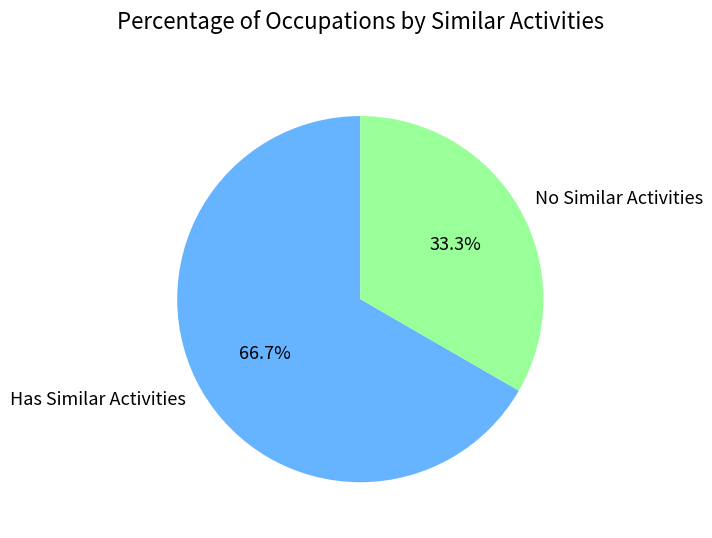

Which category has the biggest portion of the pie?

Has Similar Activities